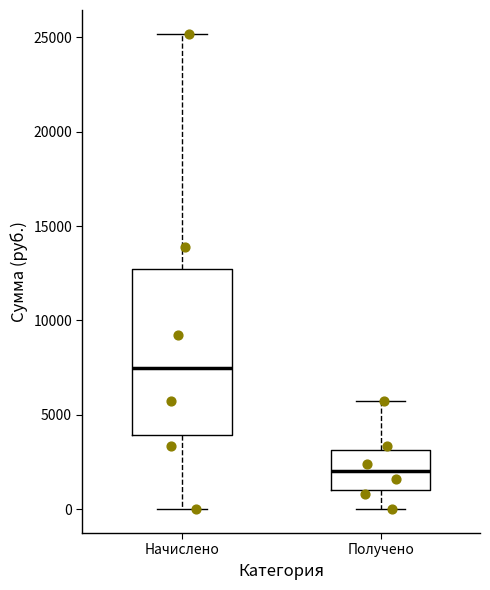

Reading left to right, read every box against the y-axis: the position of its median line, the range the box covers, and the ends of its whiskers. The values are not printed on the chart, so give them approximately, as read against the axis.

Начислено: median 7500, box 4000 to 12500, whiskers 0 to 25000
Получено: median 2000, box 1000 to 3000, whiskers 0 to 5500